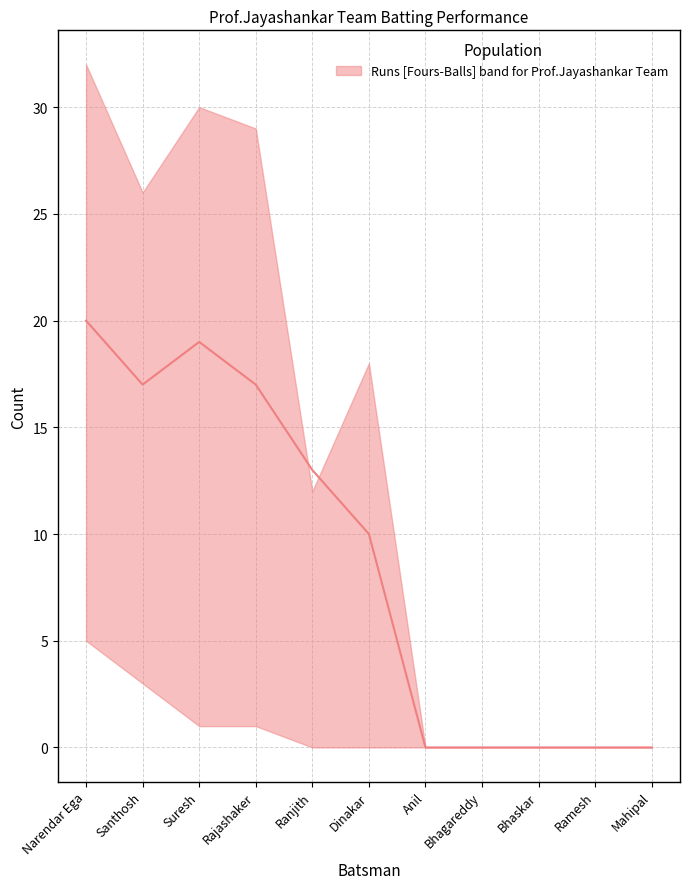

What is the label of the 1st point from the left?

Narendar Ega